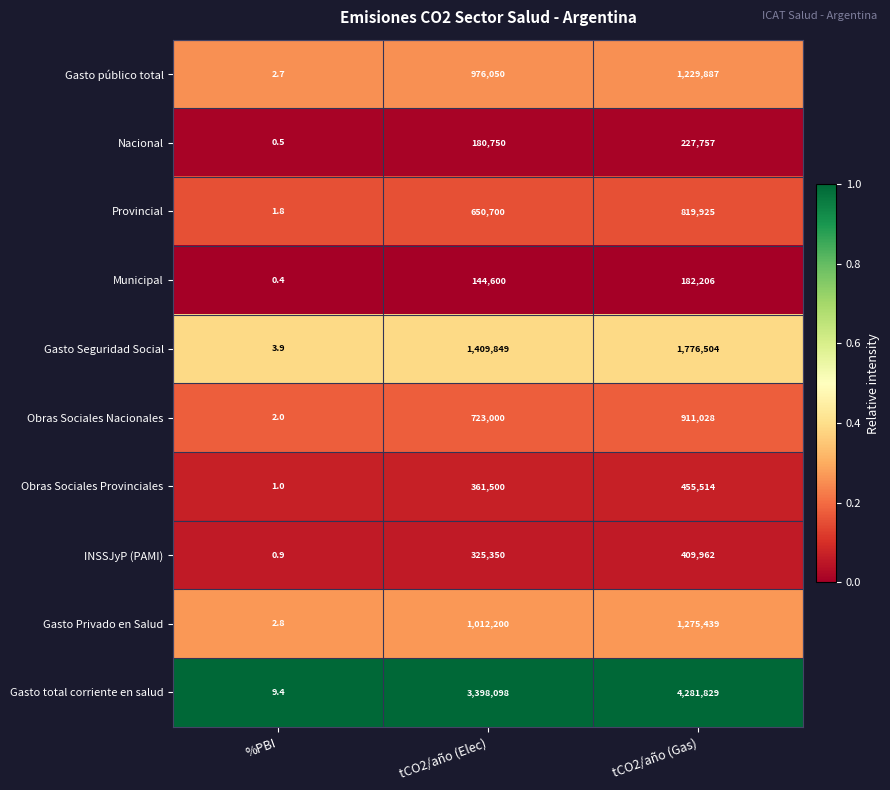

At how many categories does at least one series exceed 0?

3